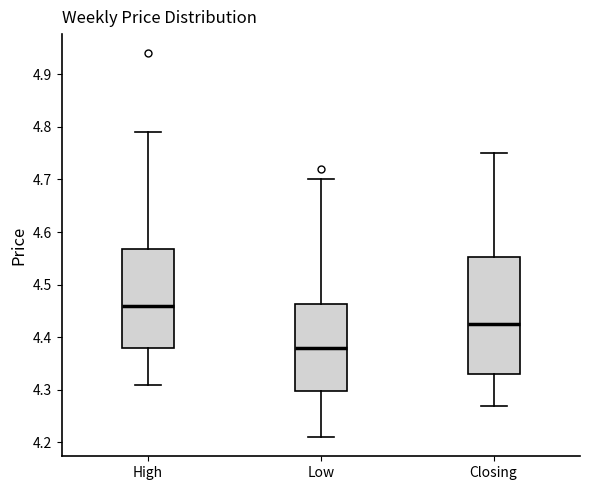

Reading left to right, transcribe this box plot: for each box, give where its median line is, the range the box spans, and where its two whiskers end, as read against the y-axis. The values are not printed on the chart, so give them approximately, as read against the axis.

High: median 4.46, box 4.38 to 4.57, whiskers 4.31 to 4.79
Low: median 4.38, box 4.30 to 4.46, whiskers 4.21 to 4.70
Closing: median 4.43, box 4.33 to 4.55, whiskers 4.27 to 4.75